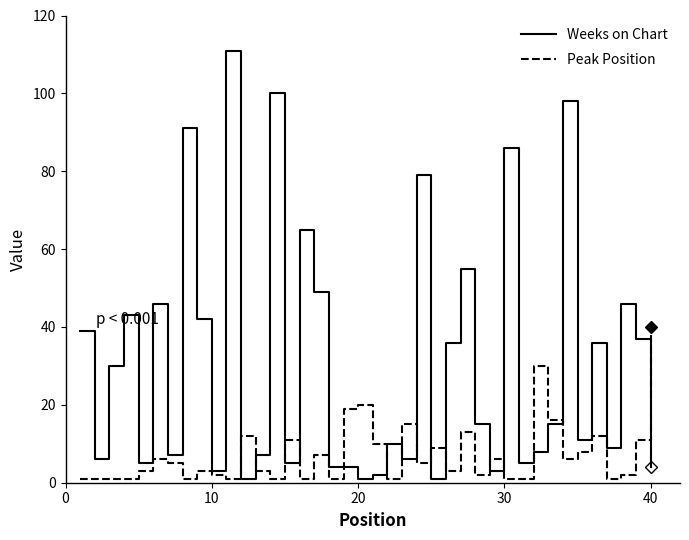

What is the maximum value for Weeks on Chart?

111